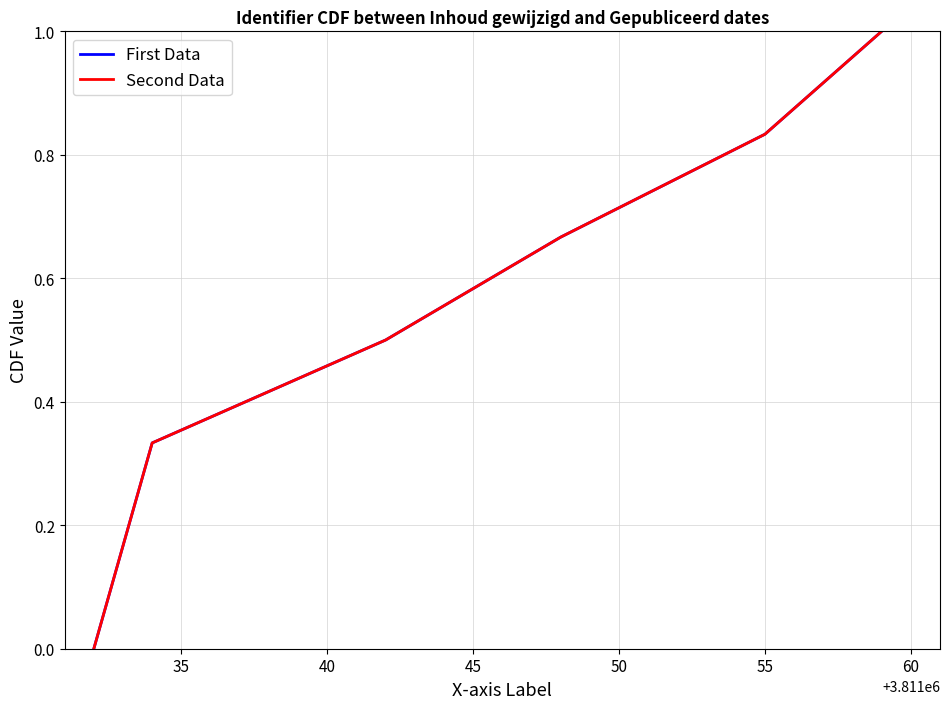

Is this an area chart (filled region under the line)?

No